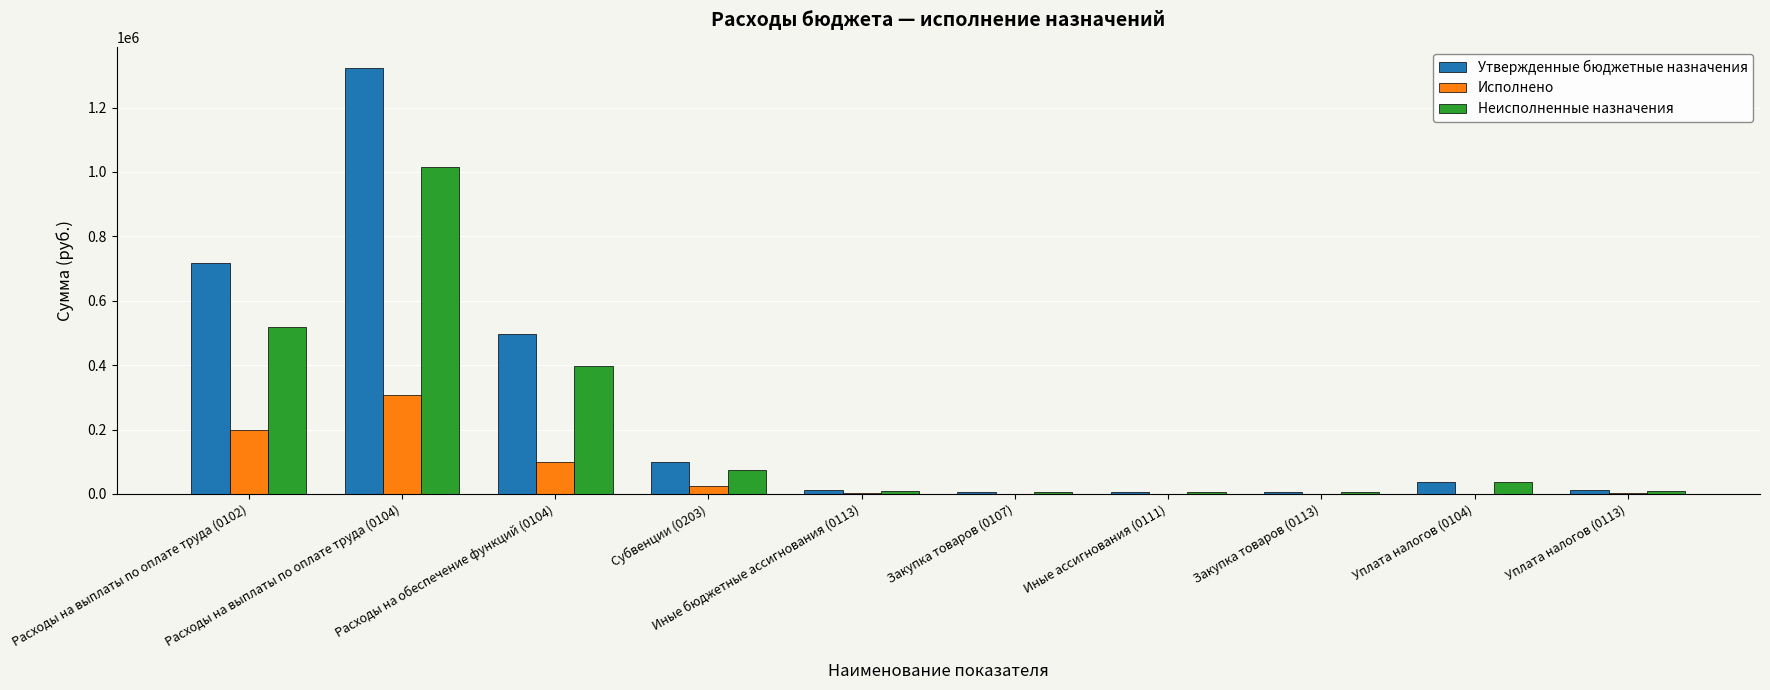

What is the sum of all Неисполненные назначения values?

2079784.6